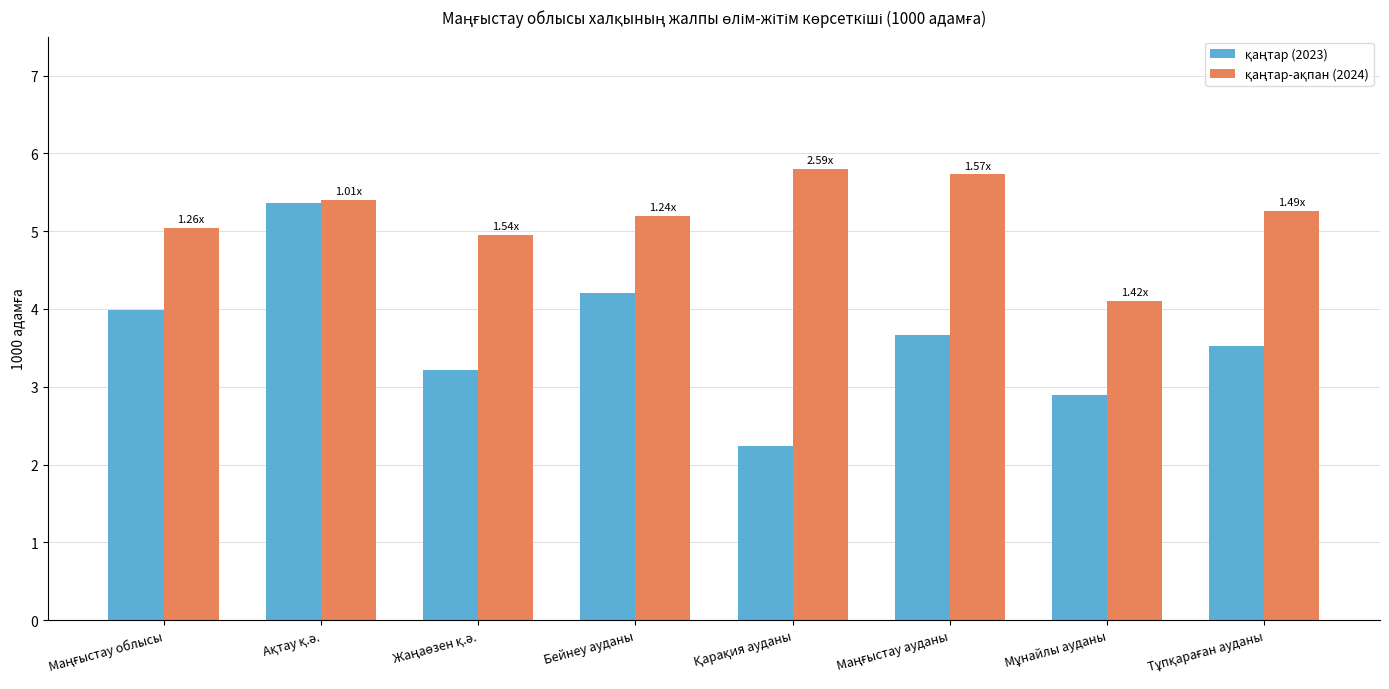

At how many categories does at least one series exceed 2?

8